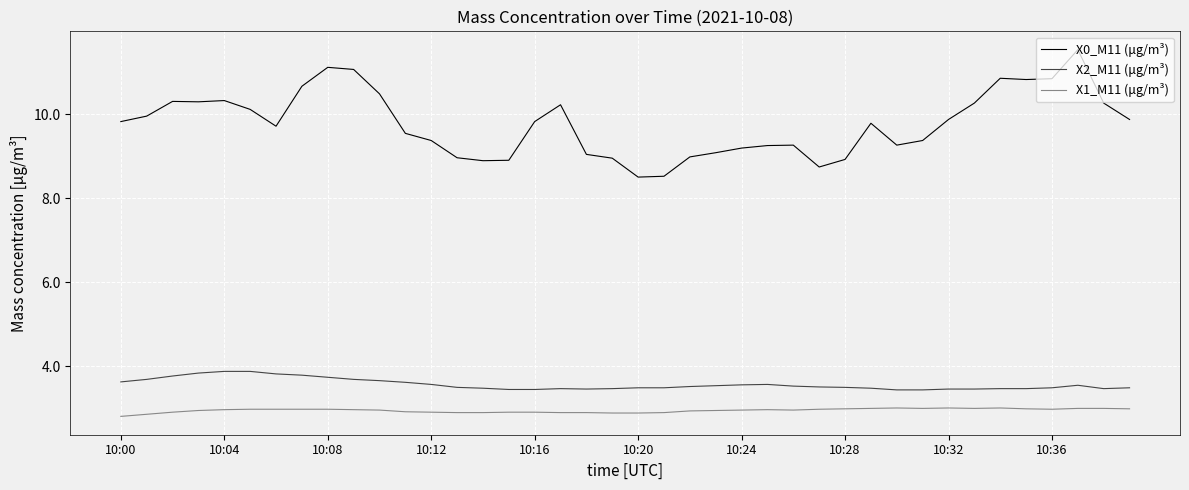

True or false: X2_M11 (μg/m³) and X1_M11 (μg/m³) intersect in this chart.

False